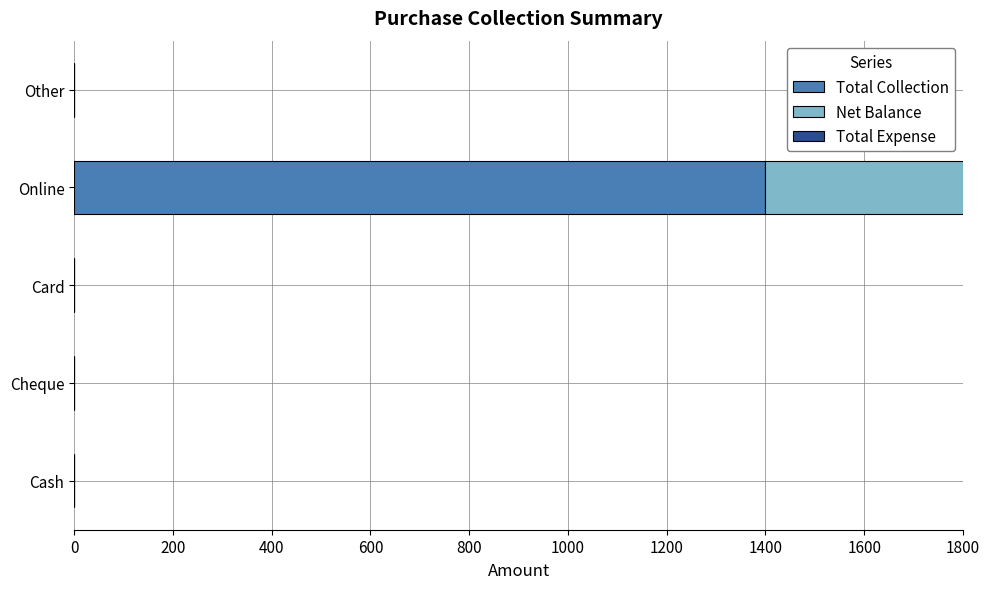

Rank the series at 400 from highest to lowest value.

Total Expense, Total Collection, Net Balance